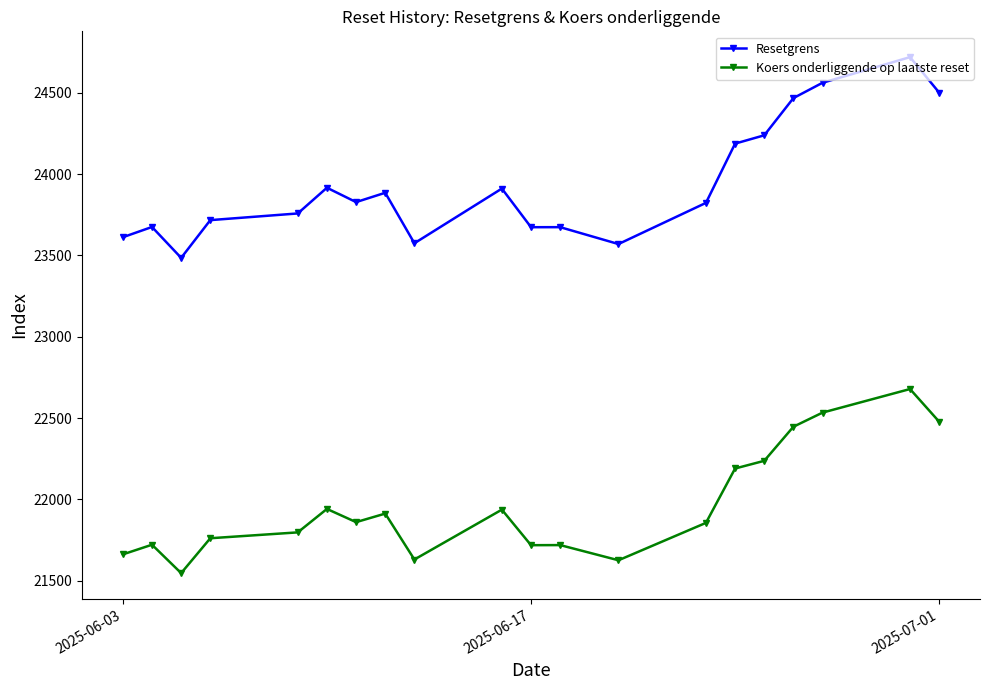

Which series has the largest range (max minus min)?

Resetgrens